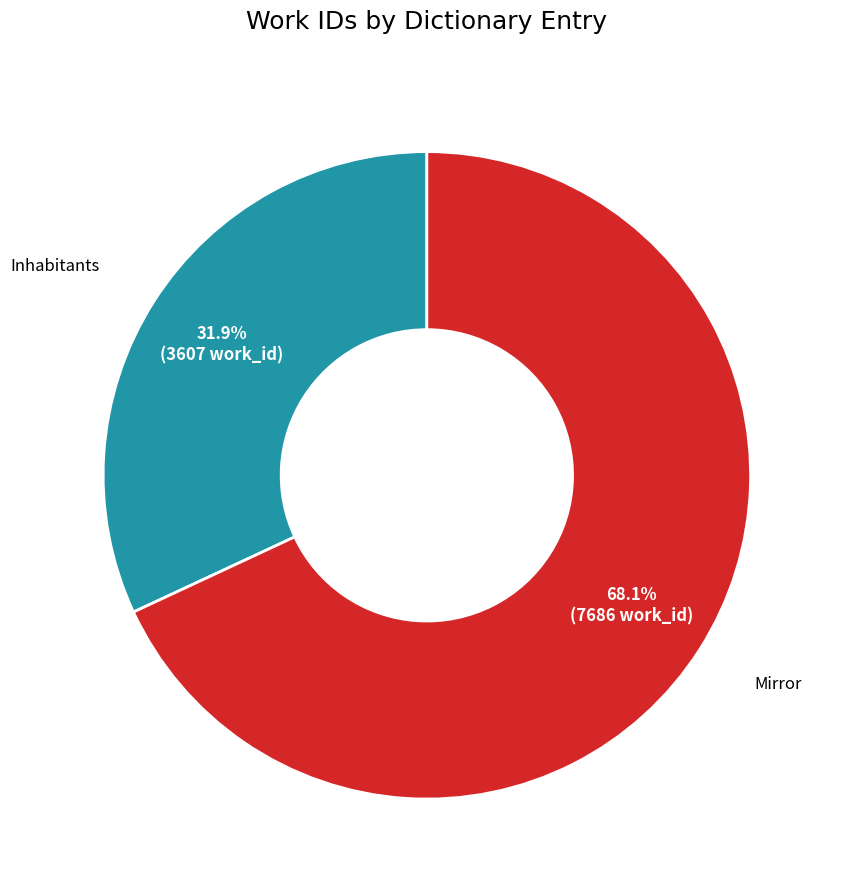

Does any single category account for the majority?

Yes